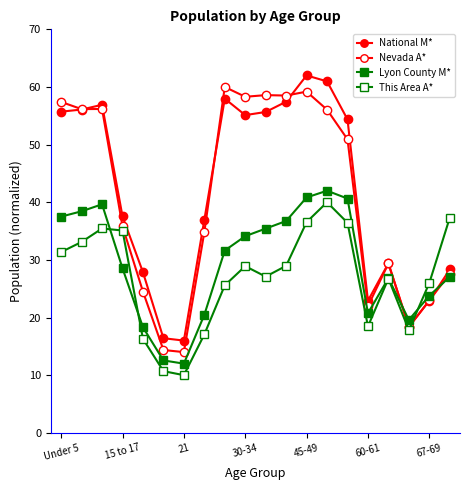

How many data points in This Area A* are above 28?

10